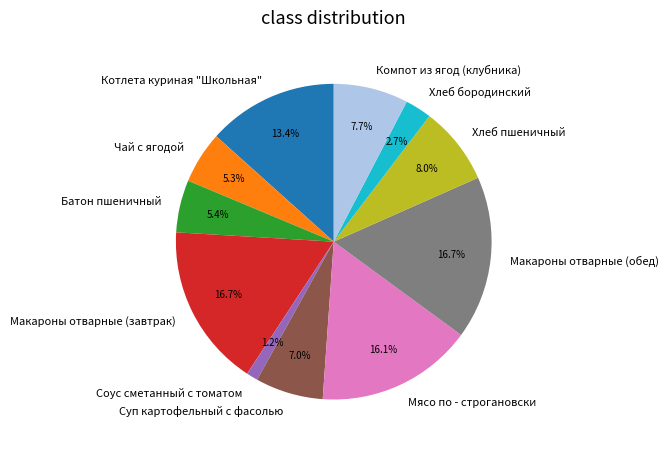

To the nearest percent, what percentage of the pie is Соус сметанный с томатом?

1%